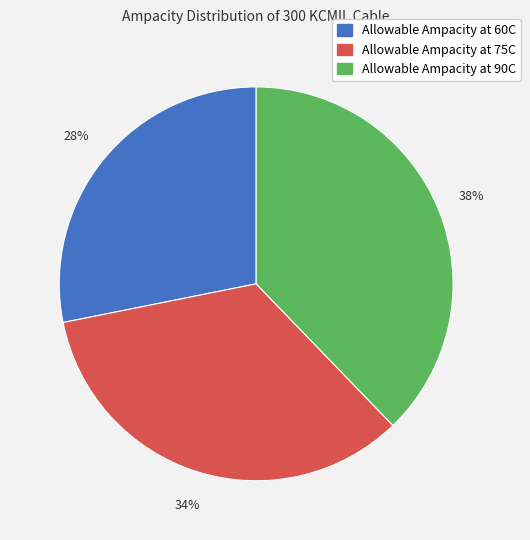

What is the smallest slice in the pie chart?

Allowable Ampacity at 60C